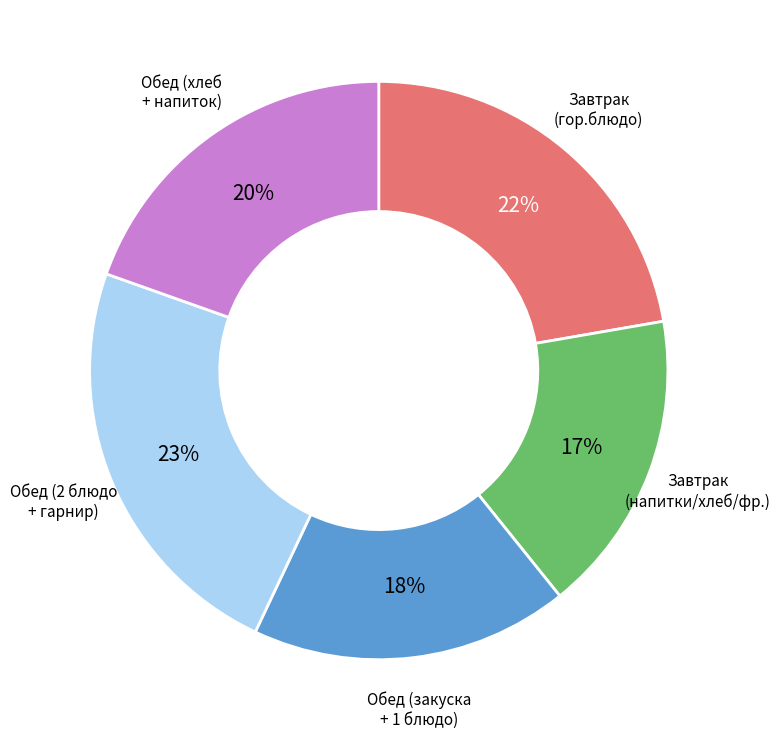

True or false: Завтрак (напитки/хлеб/фр.) accounts for 24% of the total.

False